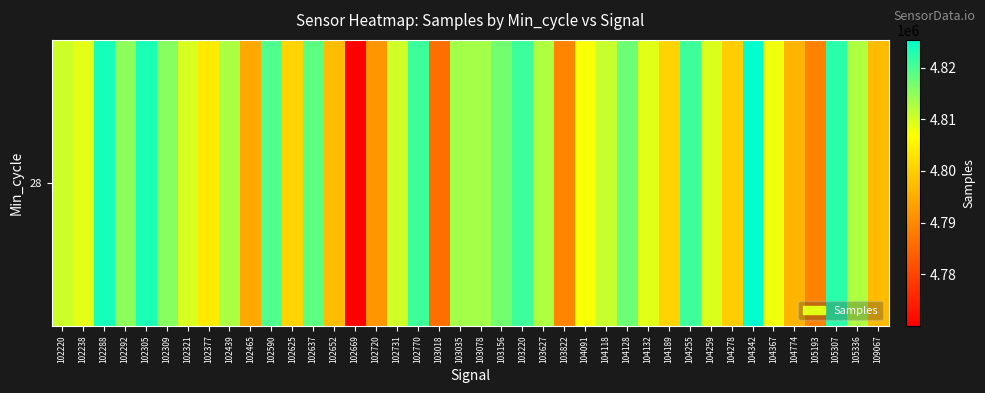

The value at 104367 is 4808050. True or false?

True